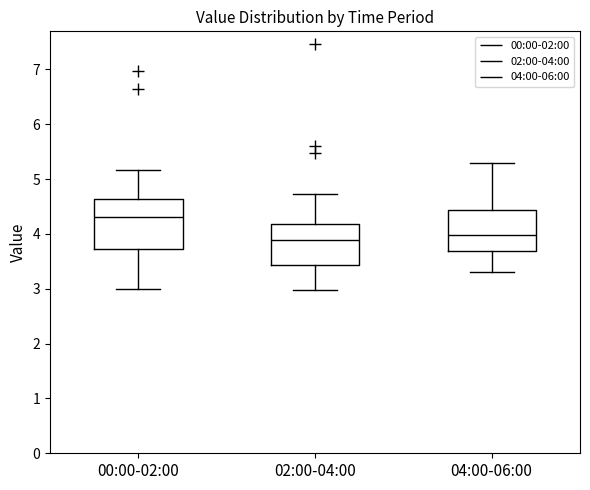

Reading left to right, read every box against the y-axis: the position of its median line, the range the box covers, and the ends of its whiskers. The values are not printed on the chart, so give them approximately, as read against the axis.

00:00-02:00: median 4.3, box 3.7 to 4.6, whiskers 3.0 to 5.2
02:00-04:00: median 3.9, box 3.4 to 4.2, whiskers 3.0 to 4.7
04:00-06:00: median 4.0, box 3.7 to 4.4, whiskers 3.3 to 5.3